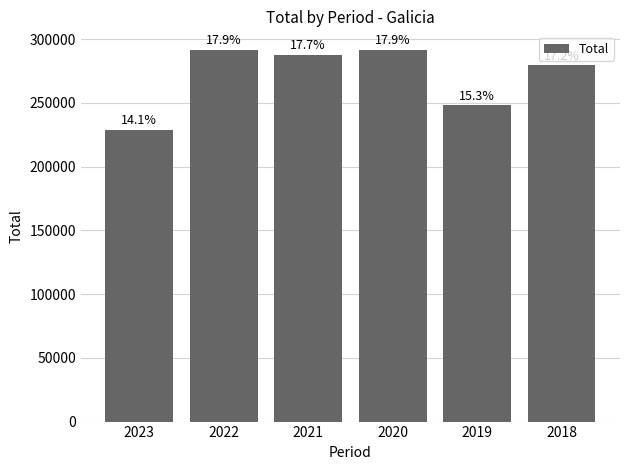

Does the chart contain any negative values?

No